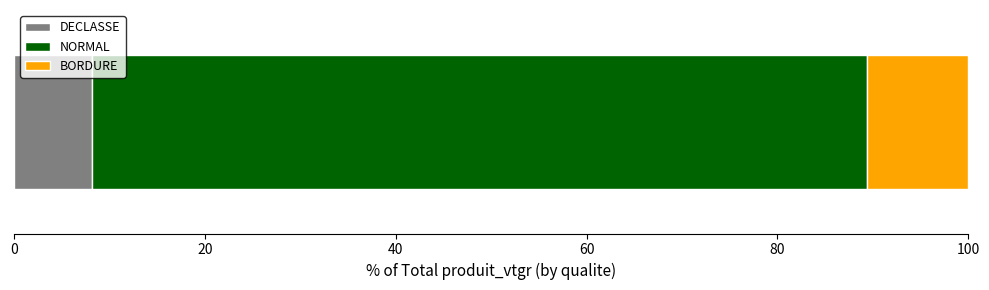

What is the lowest value of the DECLASSE series?

8.2